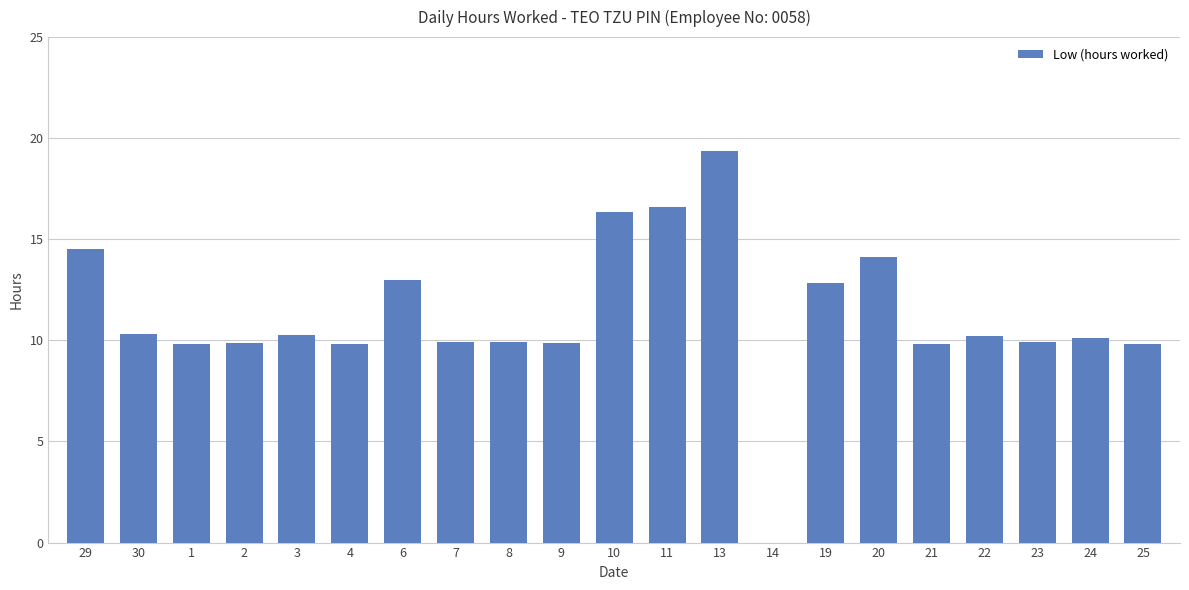

Between 6 and 9, which is larger?

6